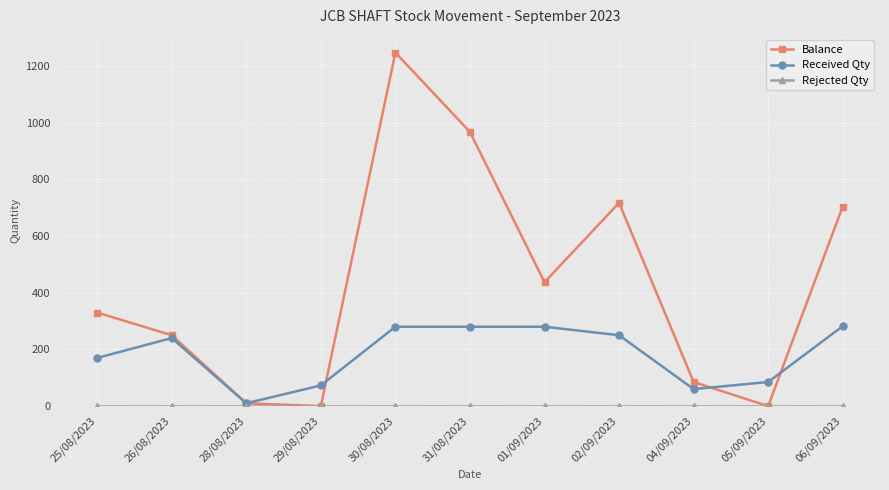

Which series has the largest range (max minus min)?

Balance